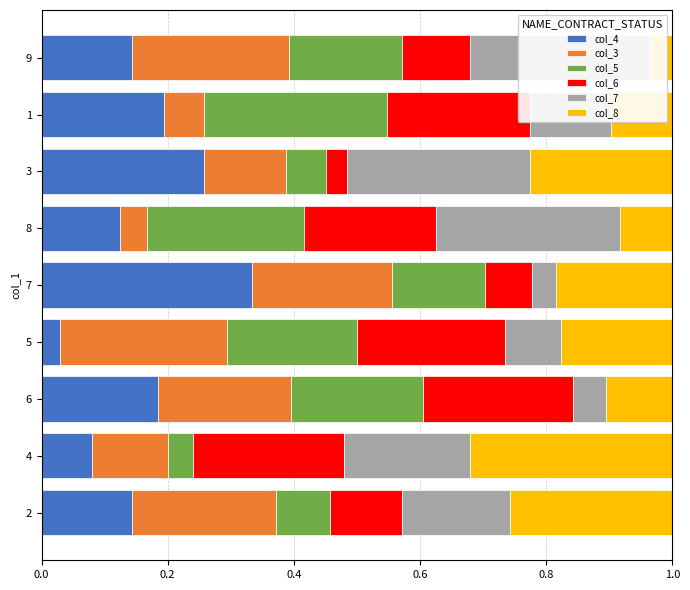

Which category has the lowest value in the col_4 series?

5